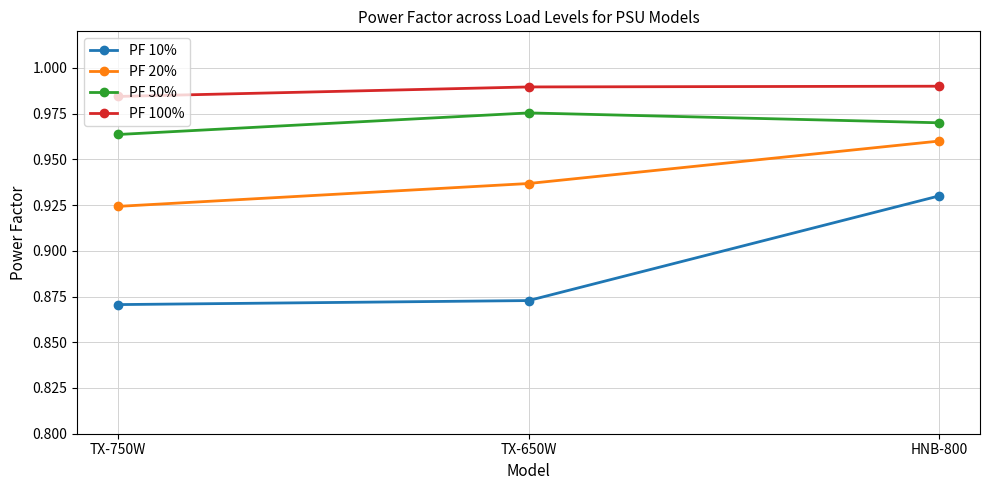

At which label is PF 20% closest to 0?

TX-750W